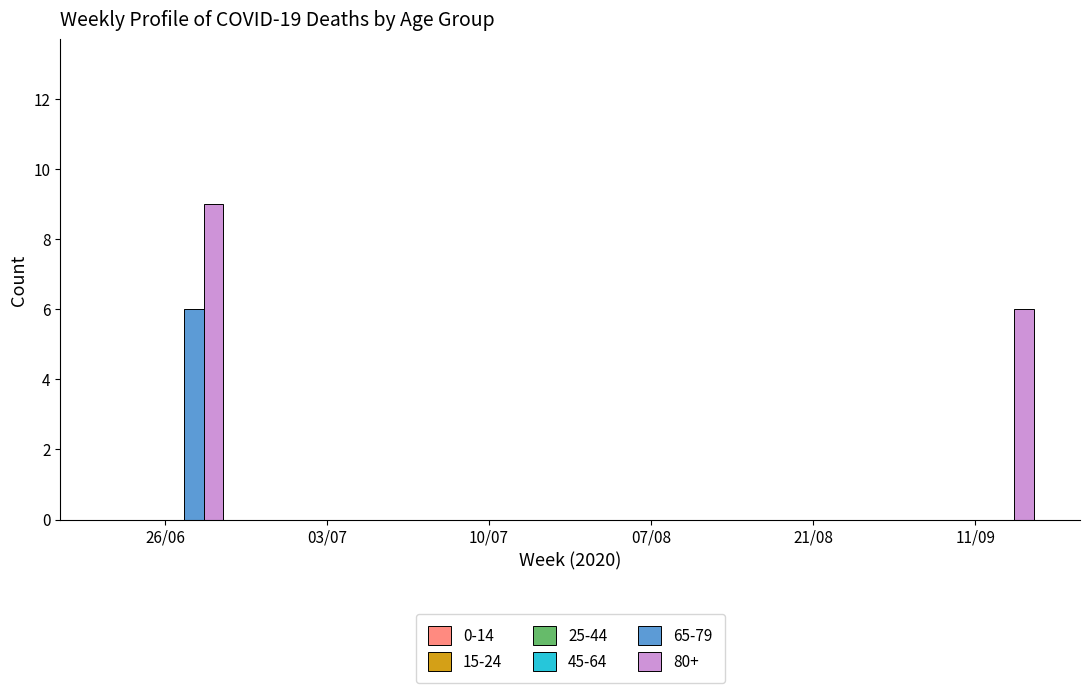

Reading left to right, what are all the values shown in this chart?

65-79: 26/06=6	03/07=0	10/07=0	07/08=0	21/08=0	11/09=0
80+: 26/06=9	03/07=0	10/07=0	07/08=0	21/08=0	11/09=6